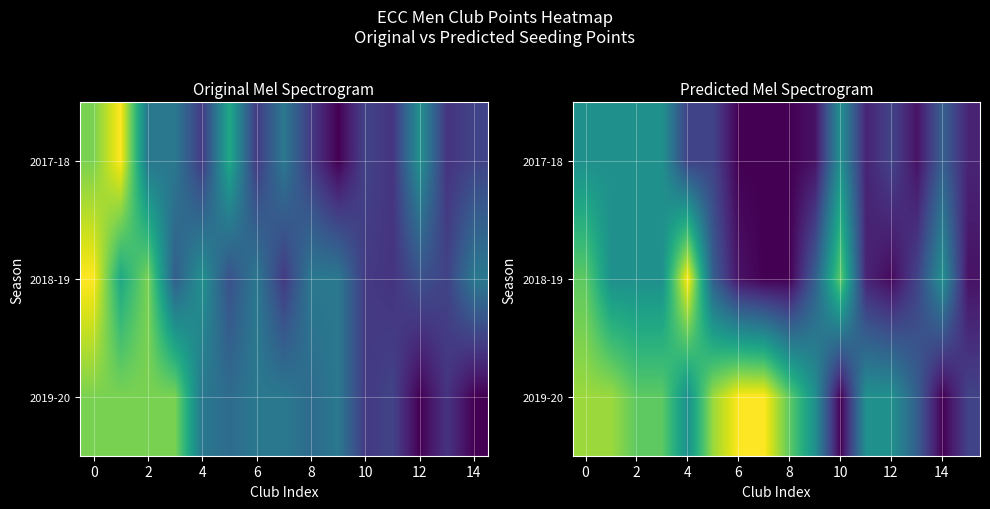

How many data points in 2017-18 are above 40?

6